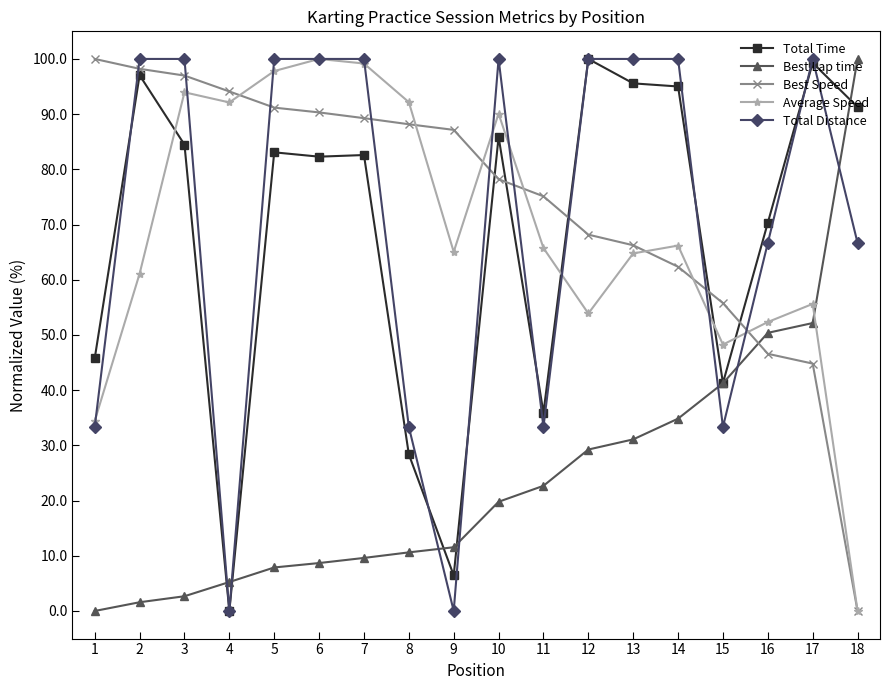

Is it true that Total Time equals 35.9 at 11?

True